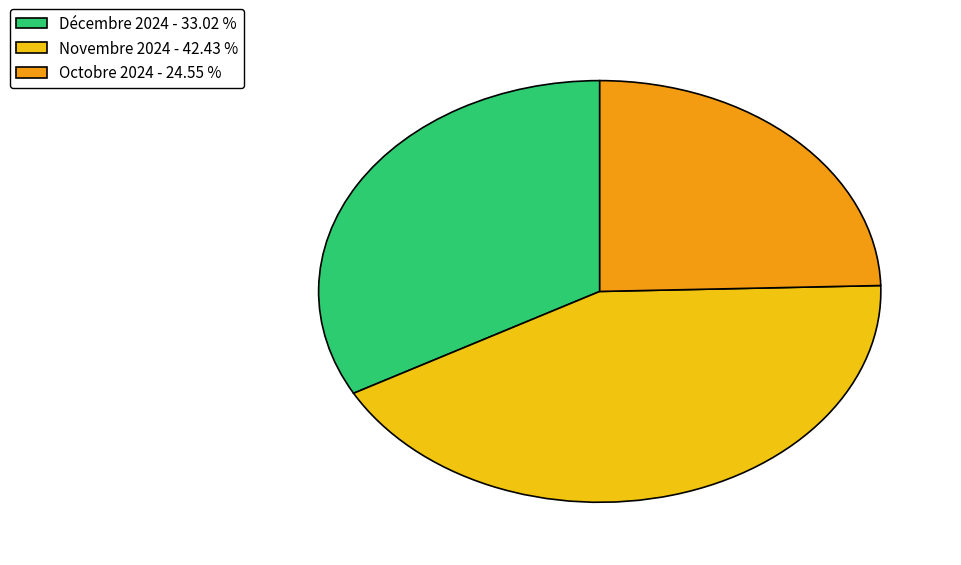

How many slices are in this pie chart?

3